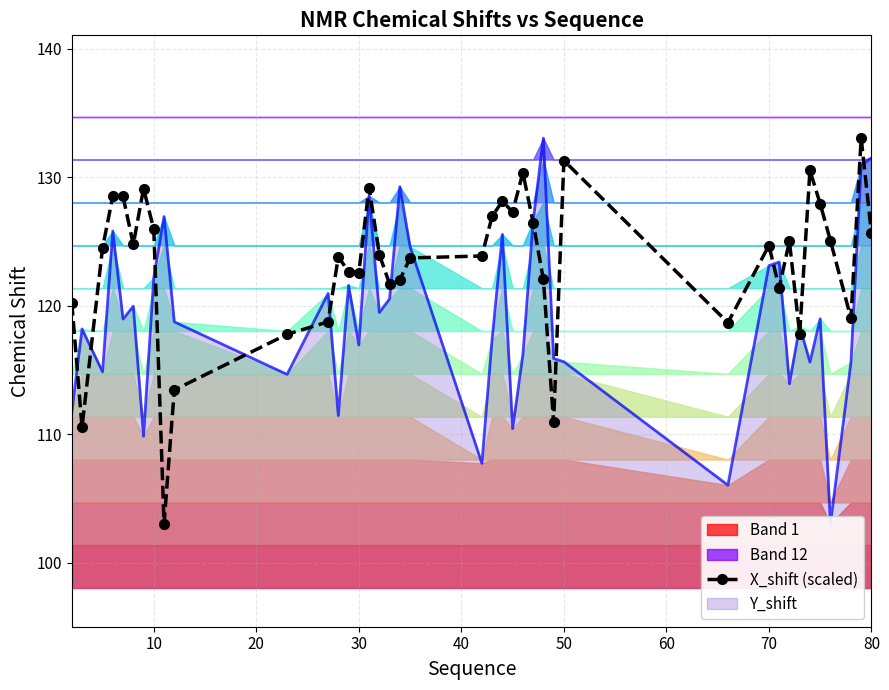

True or false: the data shows 211.9 at 25.

False